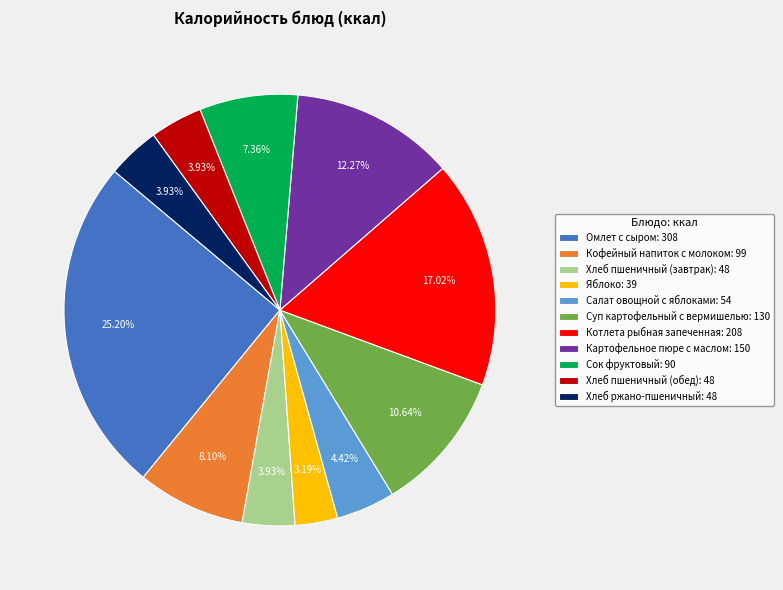

Count the number of slices in the pie.

11